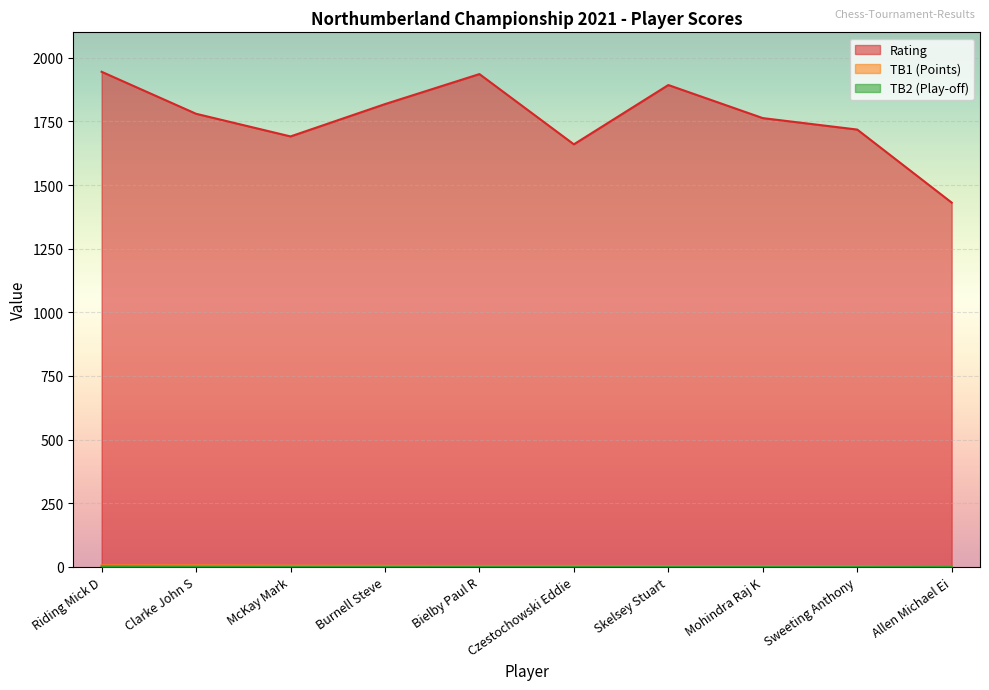

Which series has the largest total across all categories?

Rating